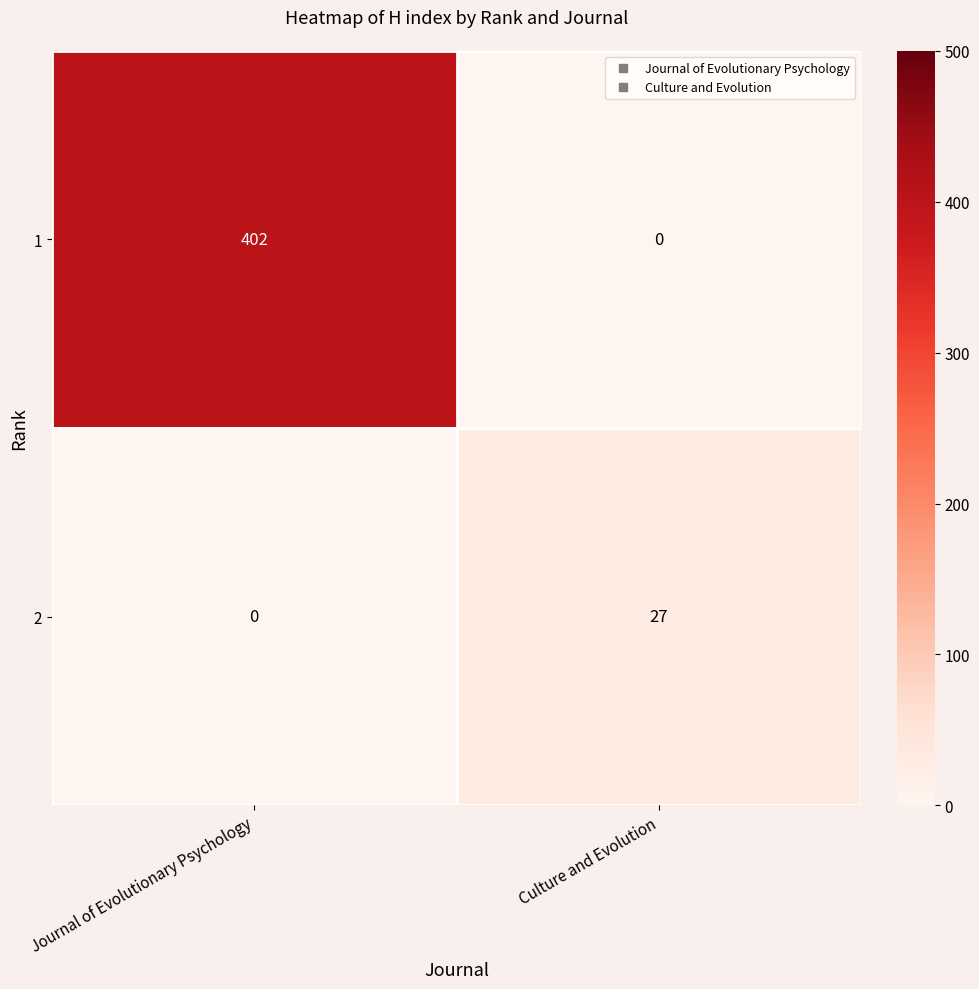

What is the total value across all series at Culture and Evolution?

27